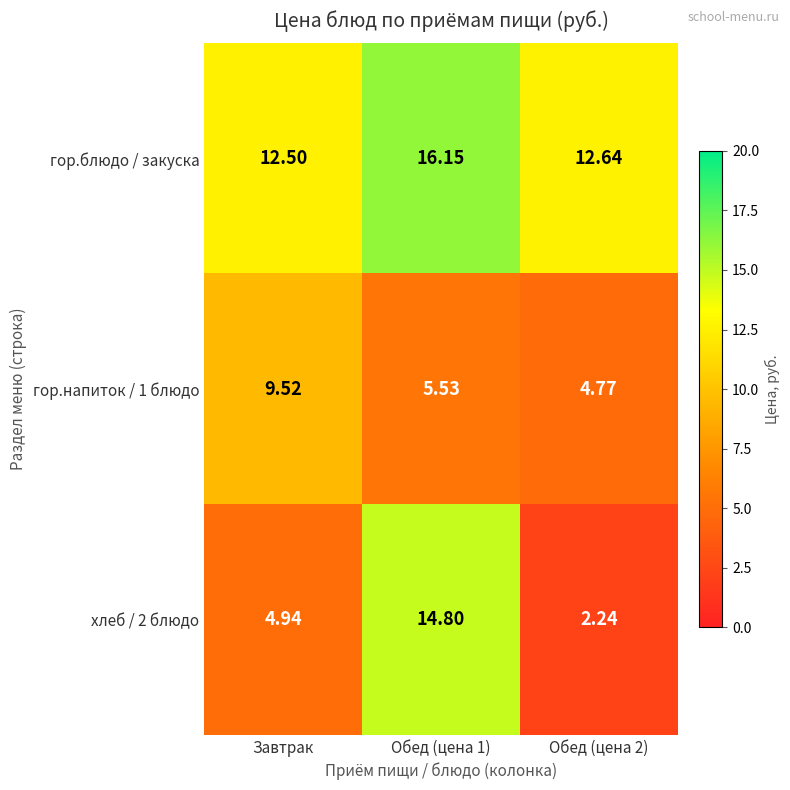

Is the value of гор.напиток / 1 блюдо at Обед (цена 2) greater than the value of гор.блюдо / закуска at Завтрак?

No